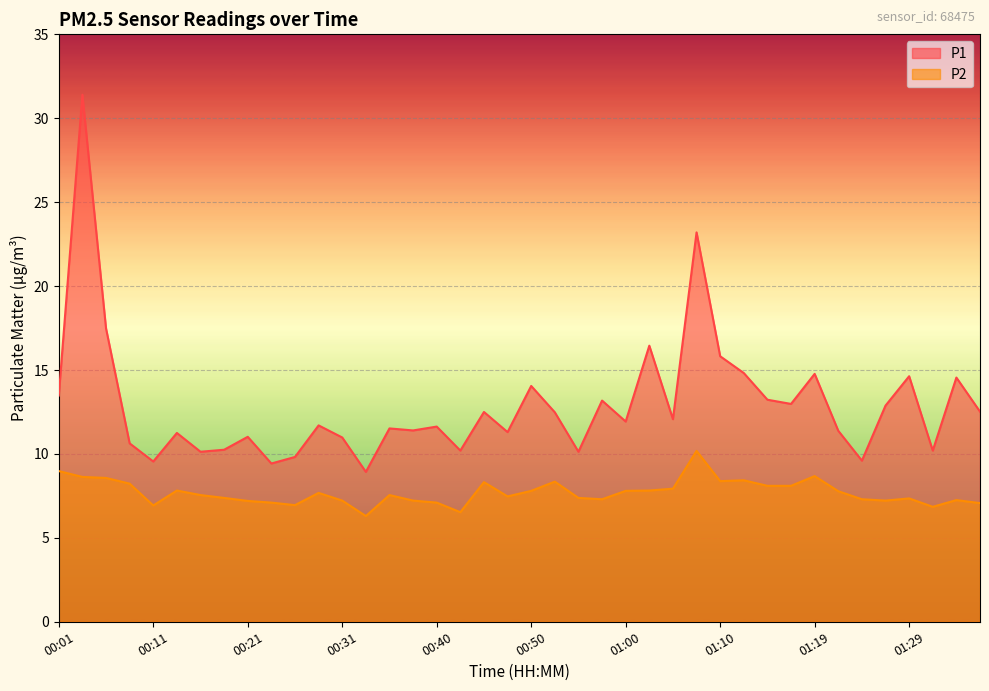

What is the label of the 9th point from the right?

01:17